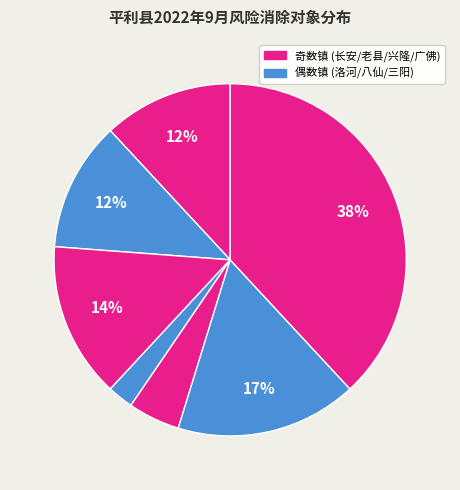

How many segments does this pie chart have?

7